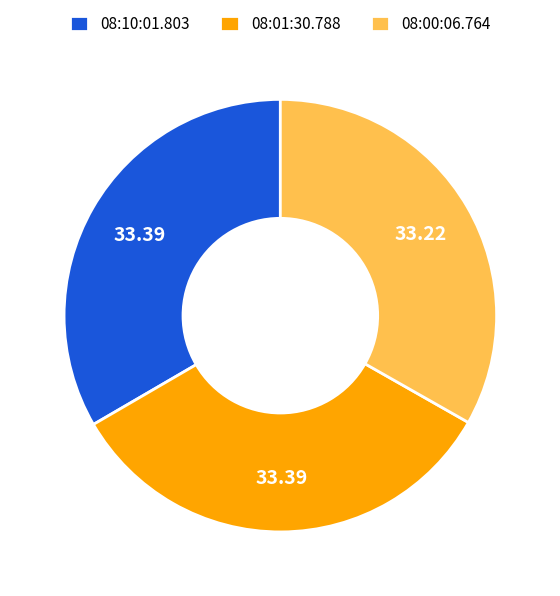

What is the ratio of the value at 08:01:30.788 to the value at 08:00:06.764?

1.0